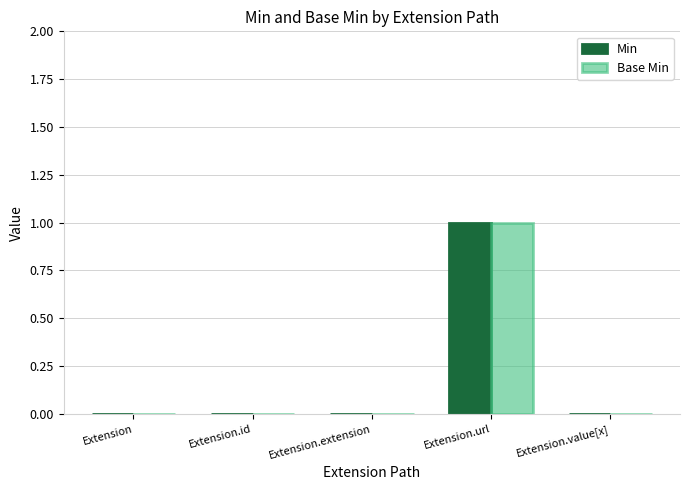

At which category is the sum across all series the highest?

Extension.url